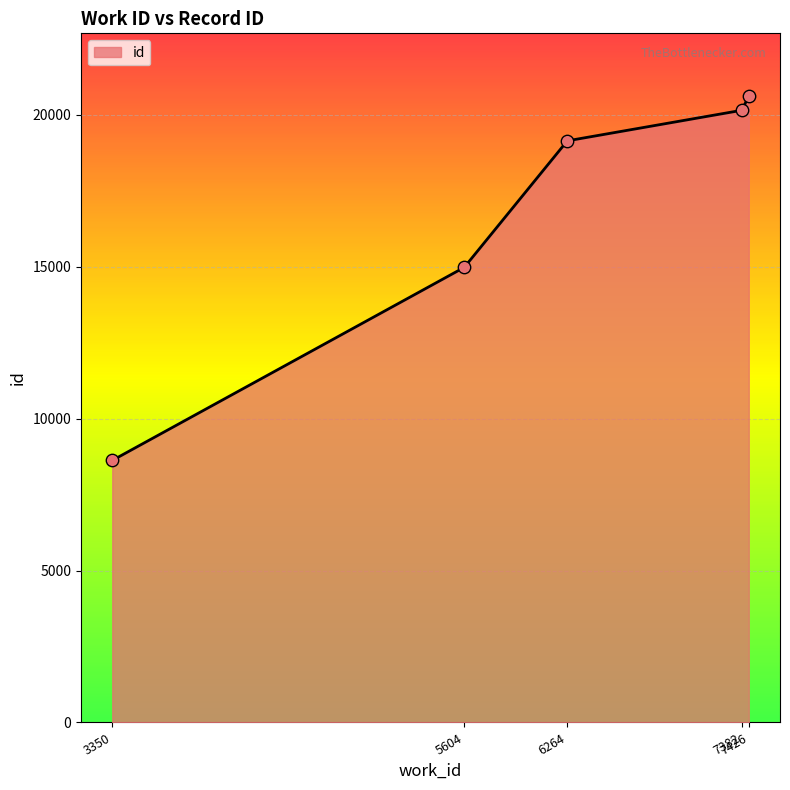

Between 7382 and 3350, which is larger?

7382